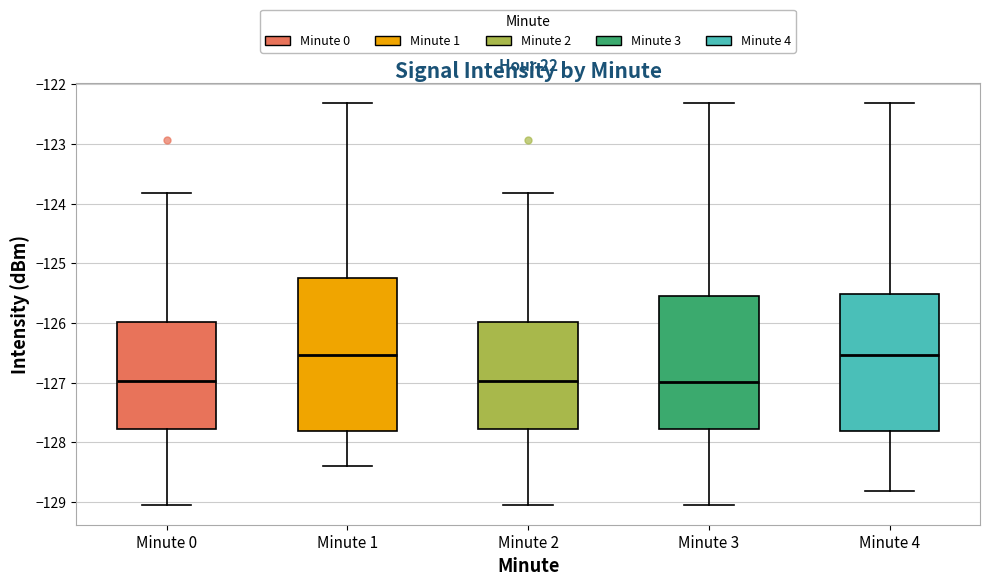

Reading left to right, transcribe this box plot: for each box, give where its median line is, the range the box spans, and where its two whiskers end, as read against the y-axis. The values are not printed on the chart, so give them approximately, as read against the axis.

Minute 0: median -127.0, box -127.8 to -126.0, whiskers -129.0 to -123.8
Minute 1: median -126.5, box -127.8 to -125.2, whiskers -128.4 to -122.3
Minute 2: median -127.0, box -127.8 to -126.0, whiskers -129.0 to -123.8
Minute 3: median -127.0, box -127.8 to -125.6, whiskers -129.0 to -122.3
Minute 4: median -126.5, box -127.8 to -125.5, whiskers -128.8 to -122.3